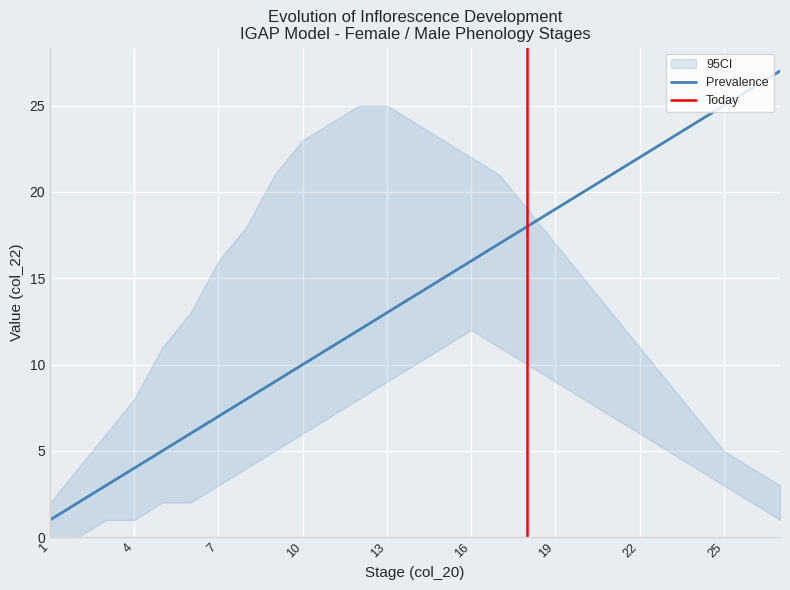

Reading left to right, extract all data points from this chart.

Prevalence: 1=1	2=2	3=3	4=4	5=5	6=6	7=7	8=8	9=9	10=10	11=11	12=12	13=13	14=14	15=15	16=16	17=17	18=18	19=19	20=20	21=21	22=22	23=23	24=24	25=25	26=26	27=27
CI_lower: 1=0	2=0	3=1	4=1	5=2	6=2	7=3	8=4	9=5	10=6	11=7	12=8	13=9	14=10	15=11	16=12	17=11	18=10	19=9	20=8	21=7	22=6	23=5	24=4	25=3	26=2	27=1
CI_upper: 1=2	2=4	3=6	4=8	5=11	6=13	7=16	8=18	9=21	10=23	11=24	12=25	13=25	14=24	15=23	16=22	17=21	18=19	19=17	20=15	21=13	22=11	23=9	24=7	25=5	26=4	27=3